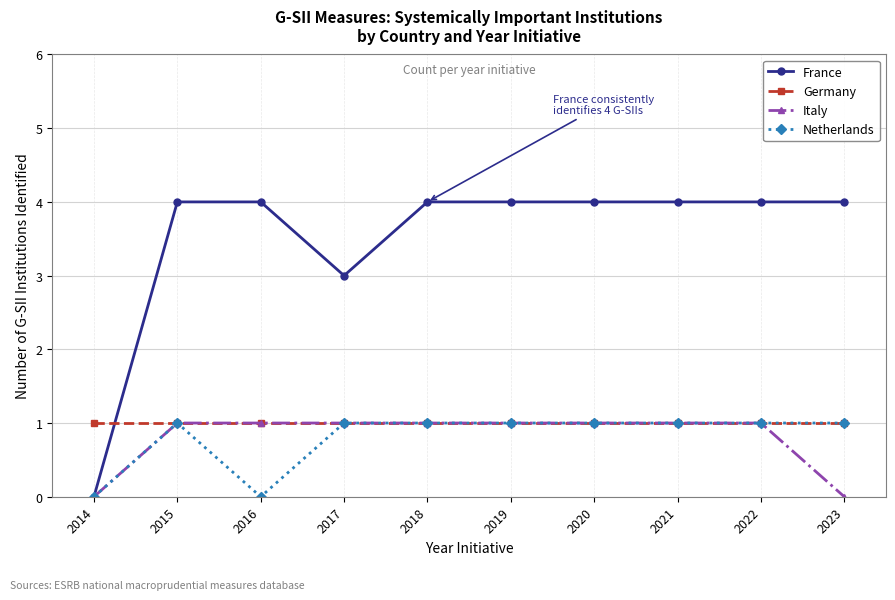

The Italy series shows 1 at 2019. True or false?

True